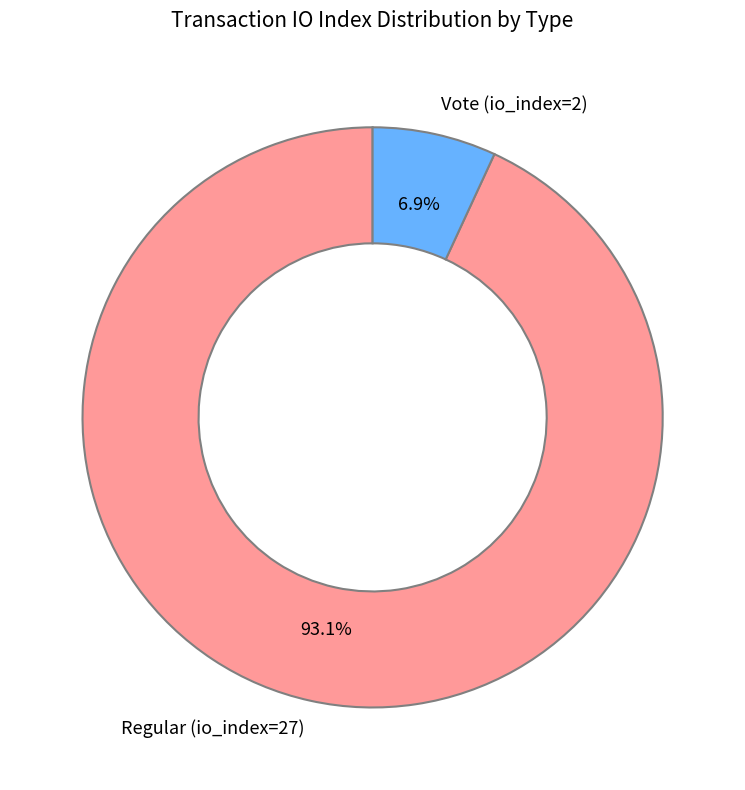

Combined, do Regular (io_index=27) and Vote (io_index=2) account for over 50%?

Yes